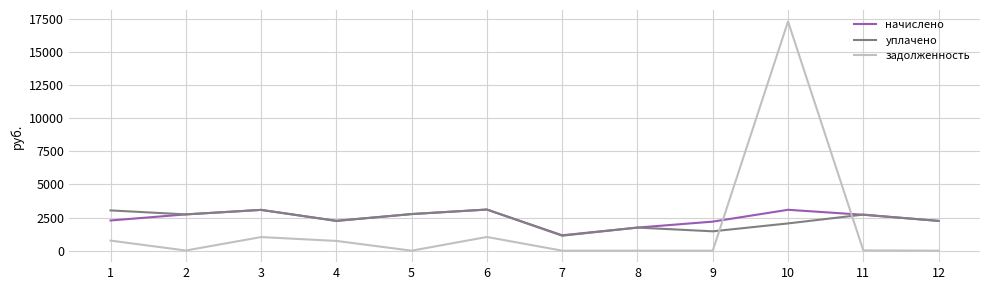

At which category does начислено reach its first local peak?

3